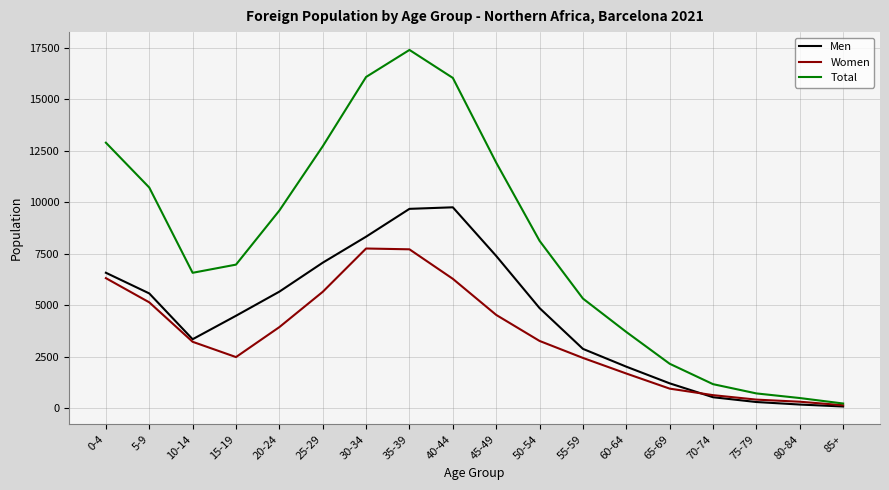

Between 35-39 and 85+, which series saw the biggest shift?

Total